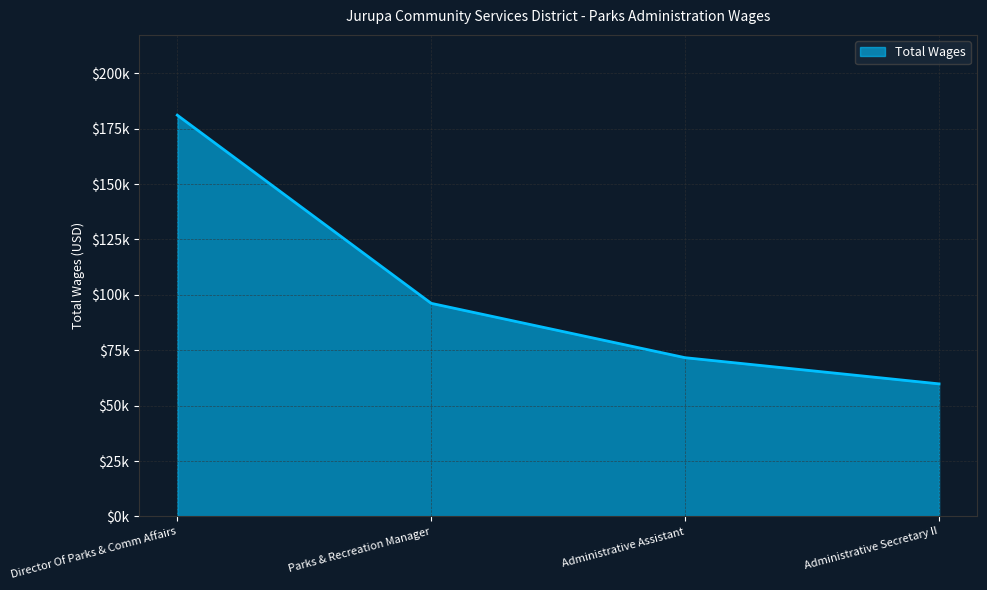

Is this an area chart (filled region under the line)?

Yes